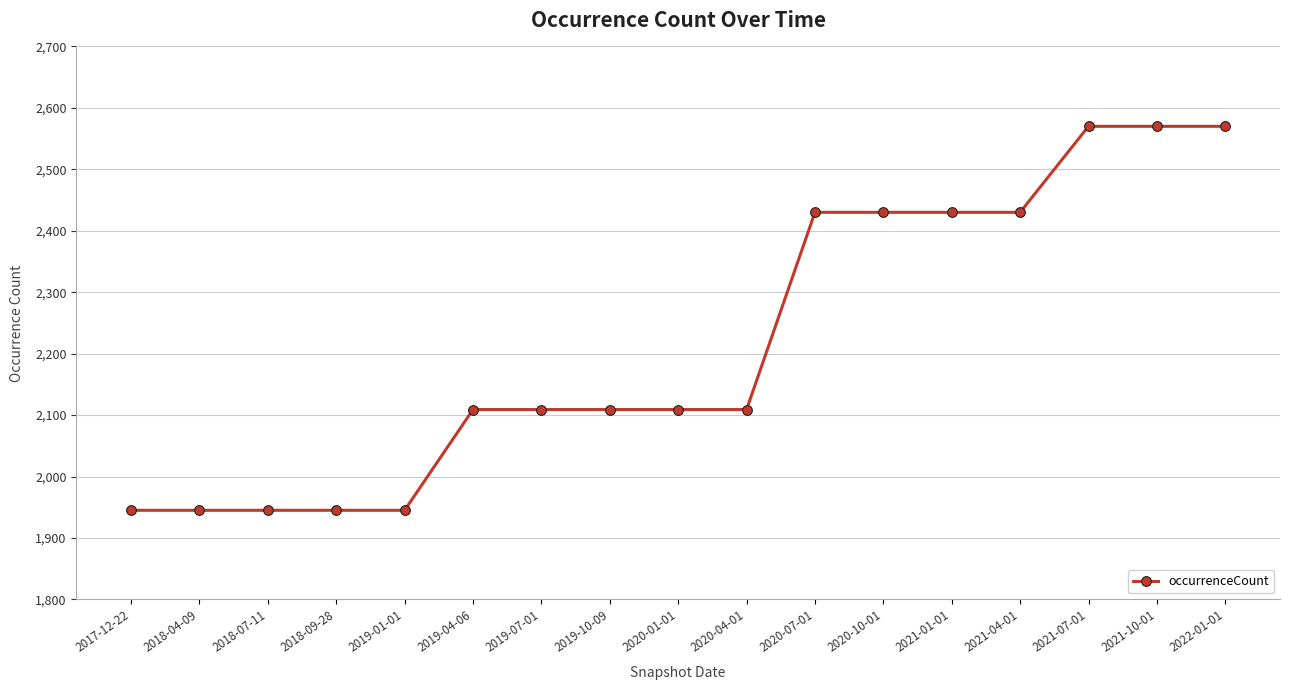

What is the minimum value shown in the chart?

1945